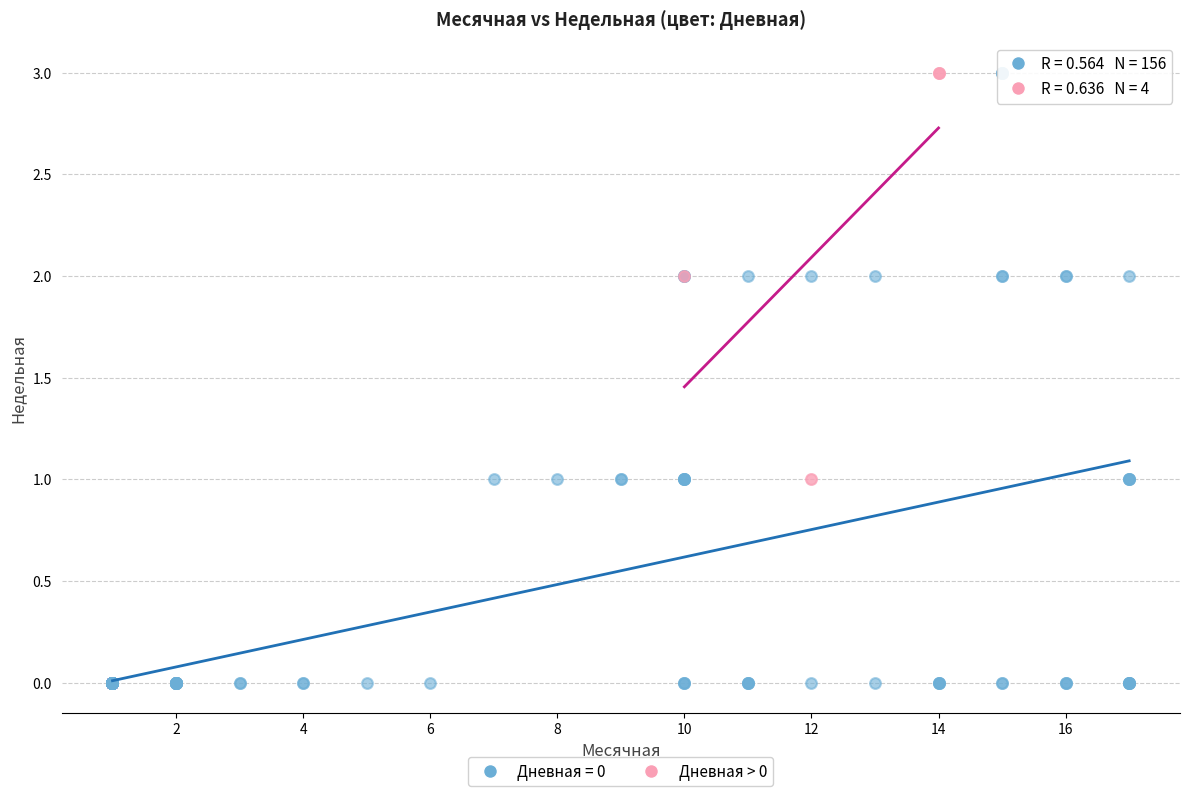

Which series has the widest spread of Y values?

Дневная = 0